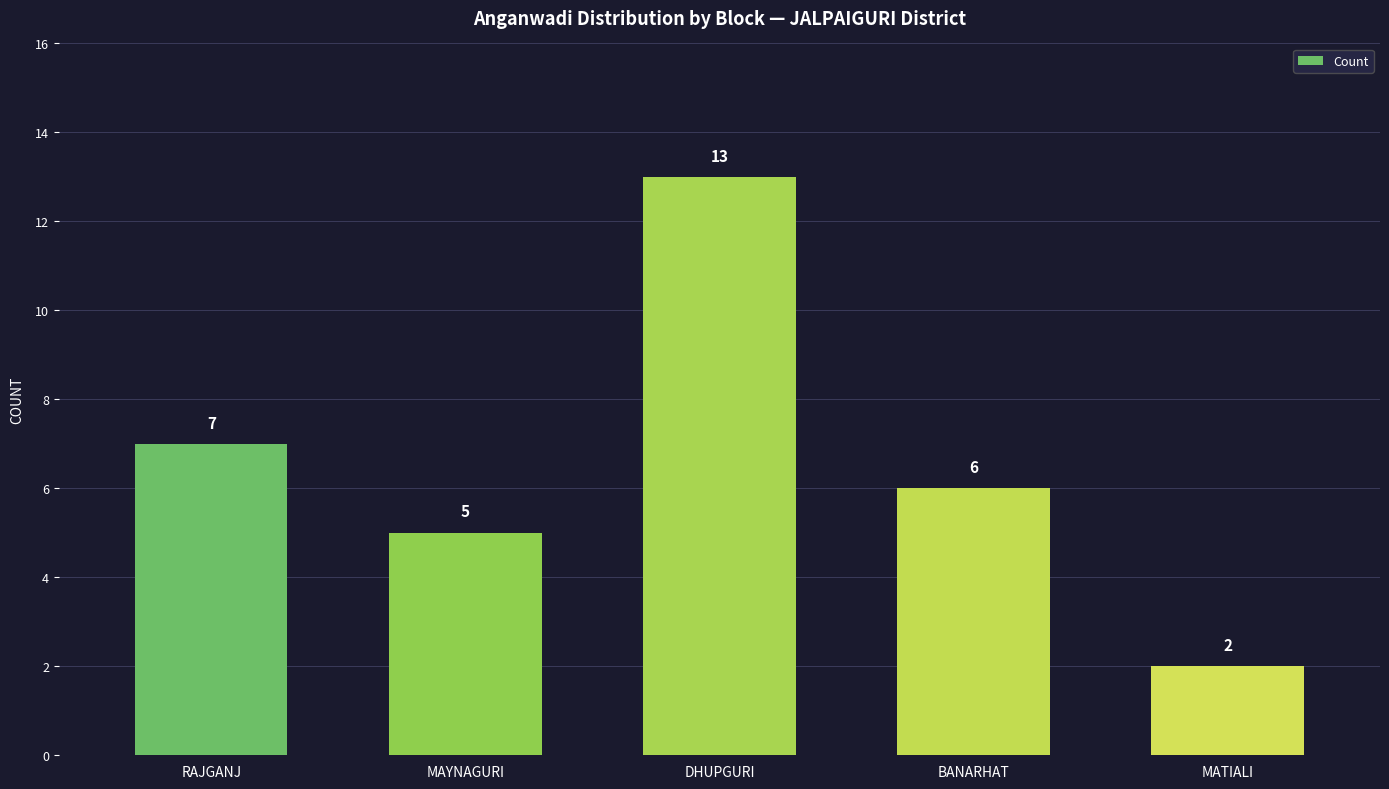

What is the label of the 1st bar from the left?

RAJGANJ